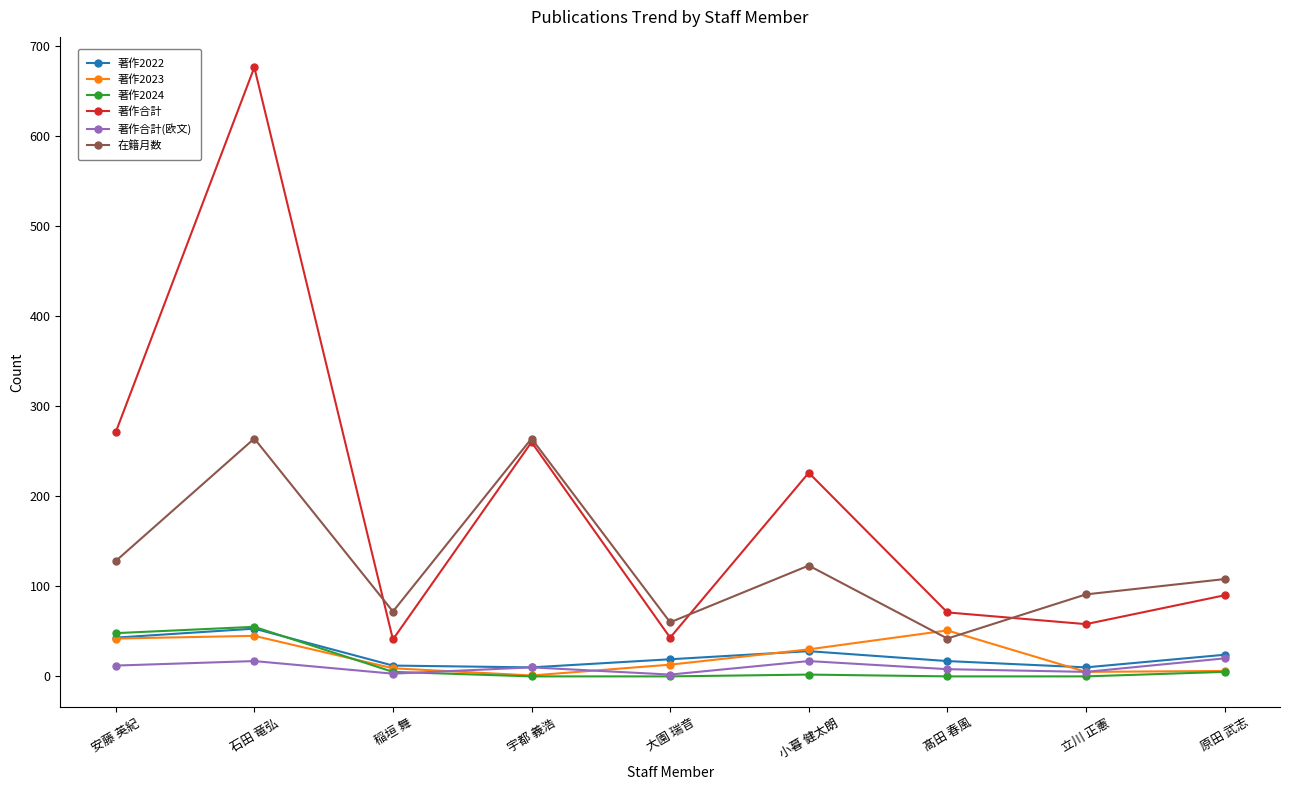

How many times do 著作2022 and 著作2024 cross each other?

1